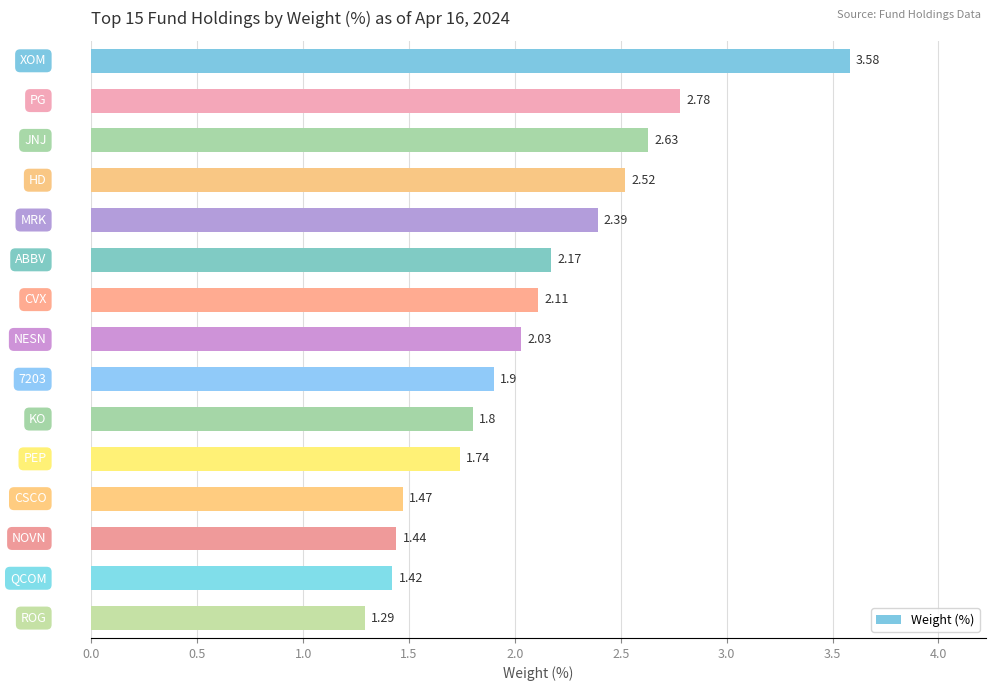

What is the difference between the maximum and minimum values?

2.3